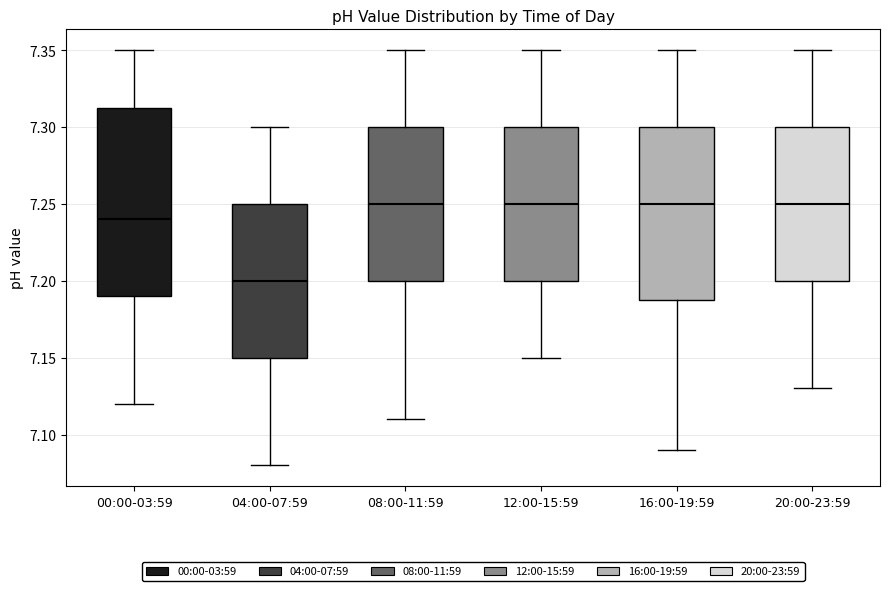

Reading left to right, transcribe this box plot: for each box, give where its median line is, the range the box spans, and where its two whiskers end, as read against the y-axis. The values are not printed on the chart, so give them approximately, as read against the axis.

00:00-03:59: median 7.240, box 7.190 to 7.315, whiskers 7.120 to 7.350
04:00-07:59: median 7.200, box 7.150 to 7.250, whiskers 7.080 to 7.300
08:00-11:59: median 7.250, box 7.200 to 7.300, whiskers 7.110 to 7.350
12:00-15:59: median 7.250, box 7.200 to 7.300, whiskers 7.150 to 7.350
16:00-19:59: median 7.250, box 7.190 to 7.300, whiskers 7.090 to 7.350
20:00-23:59: median 7.250, box 7.200 to 7.300, whiskers 7.130 to 7.350